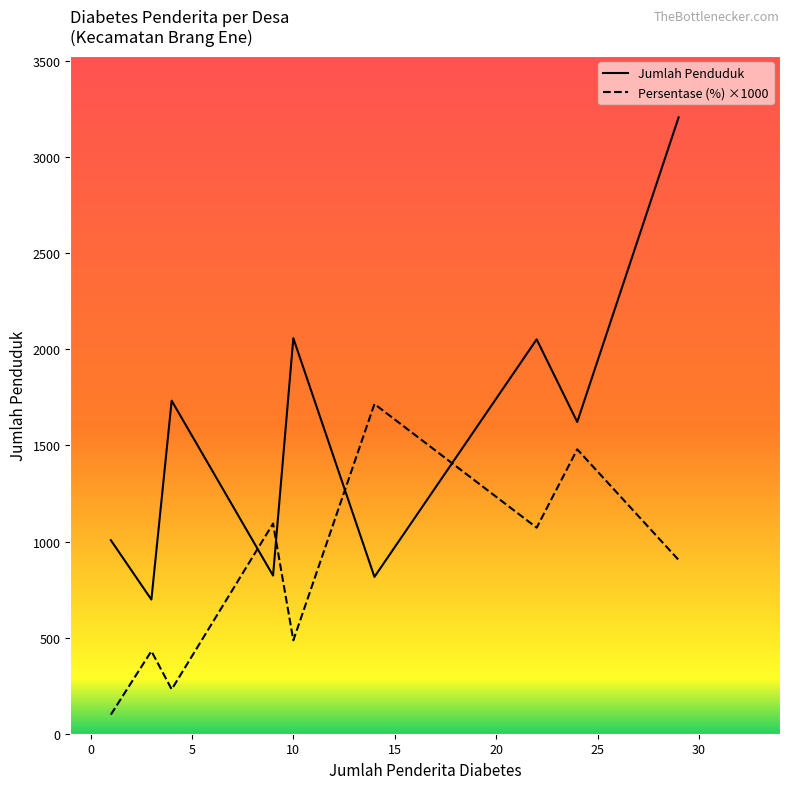

Which series has the largest range (max minus min)?

Jumlah Penduduk